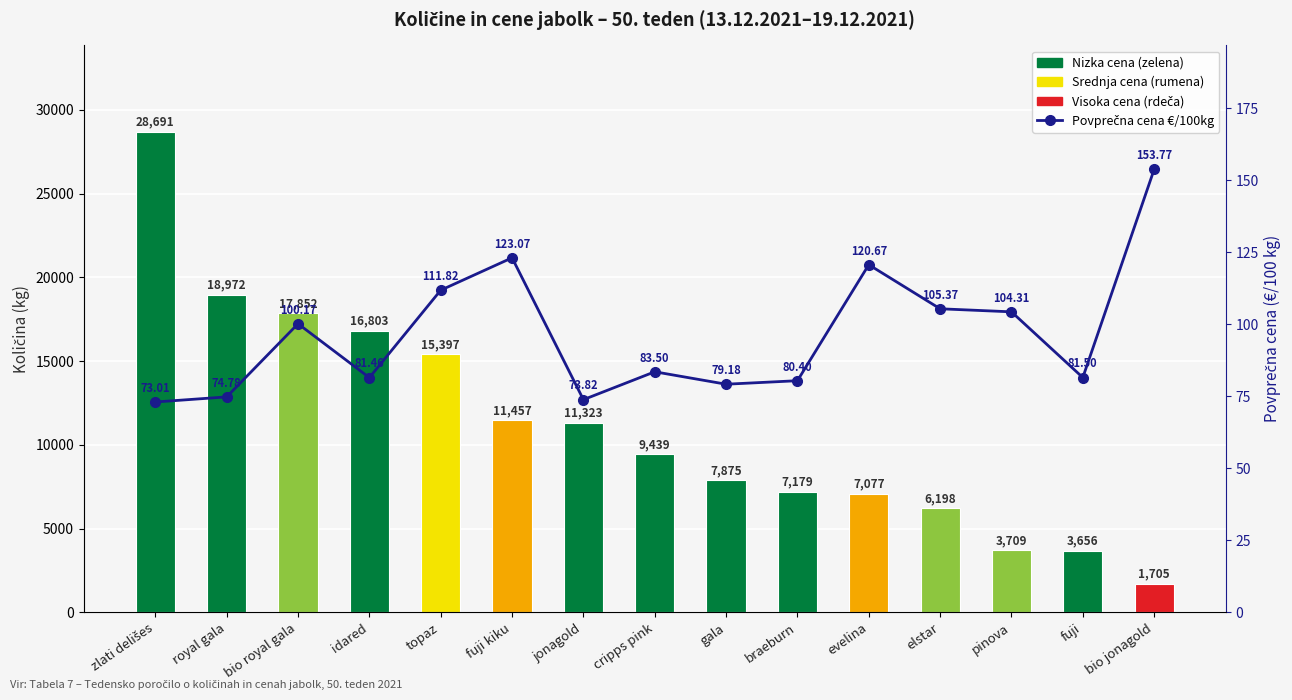

Where is Povprečna cena €/100kg nearest to the value 113?

topaz